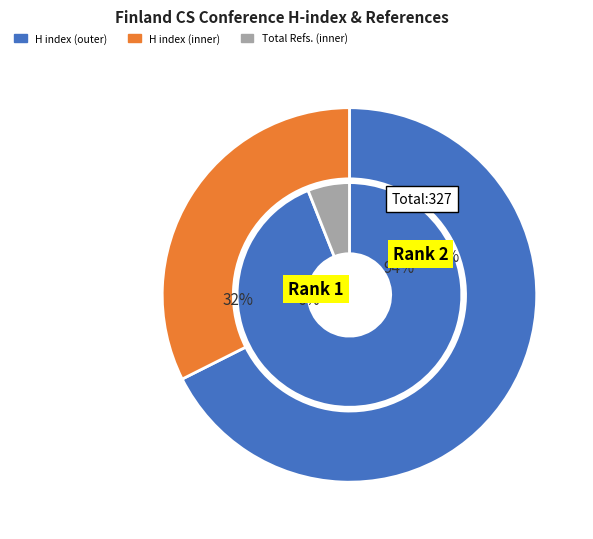

To the nearest percent, what is the average slice percentage?

50%